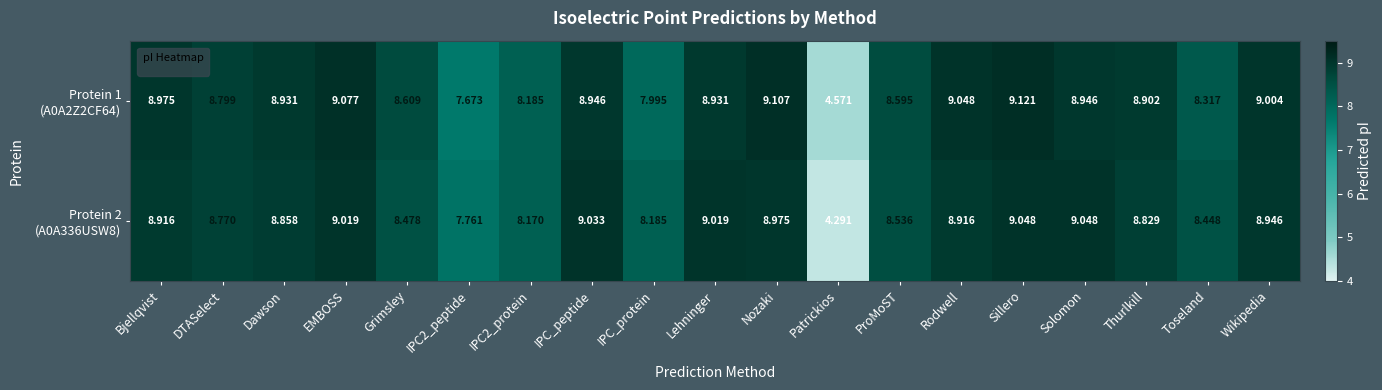

How many series are shown in this chart?

2